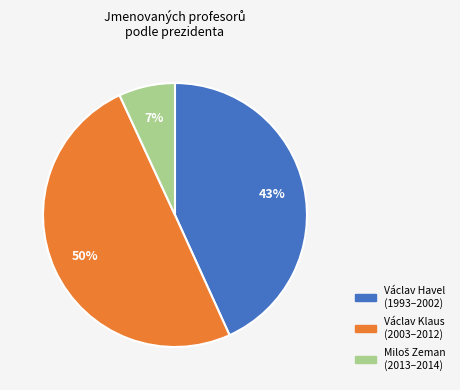

To the nearest percent, what is the average slice percentage?

33%